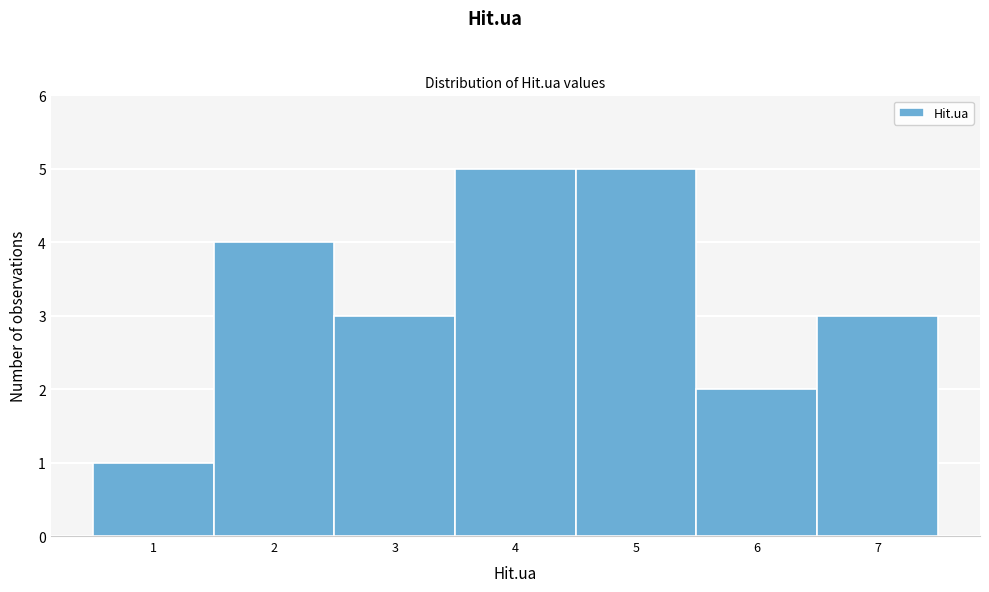

How tall is the bar that spans 4.5 to 5.5 on the x-axis? The values are not printed on the chart, so give them approximately, as read against the axis.

5